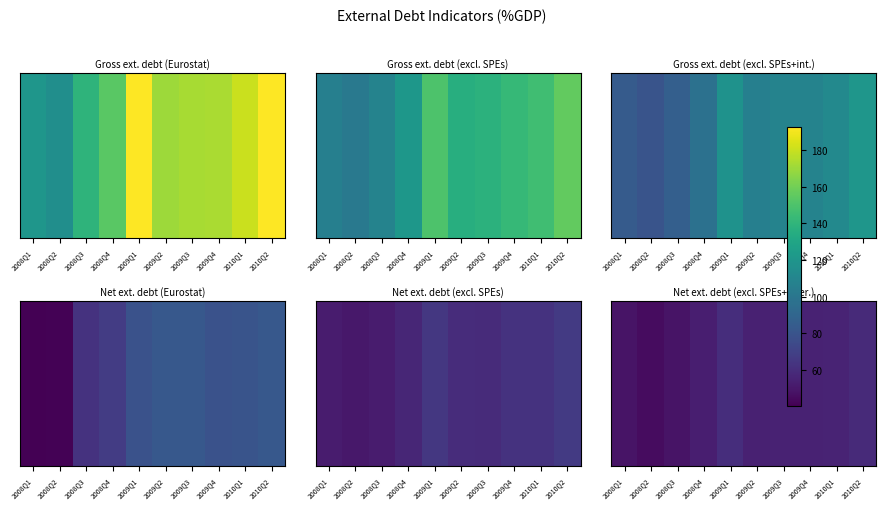

Which category has the highest value across all series?

2009Q1